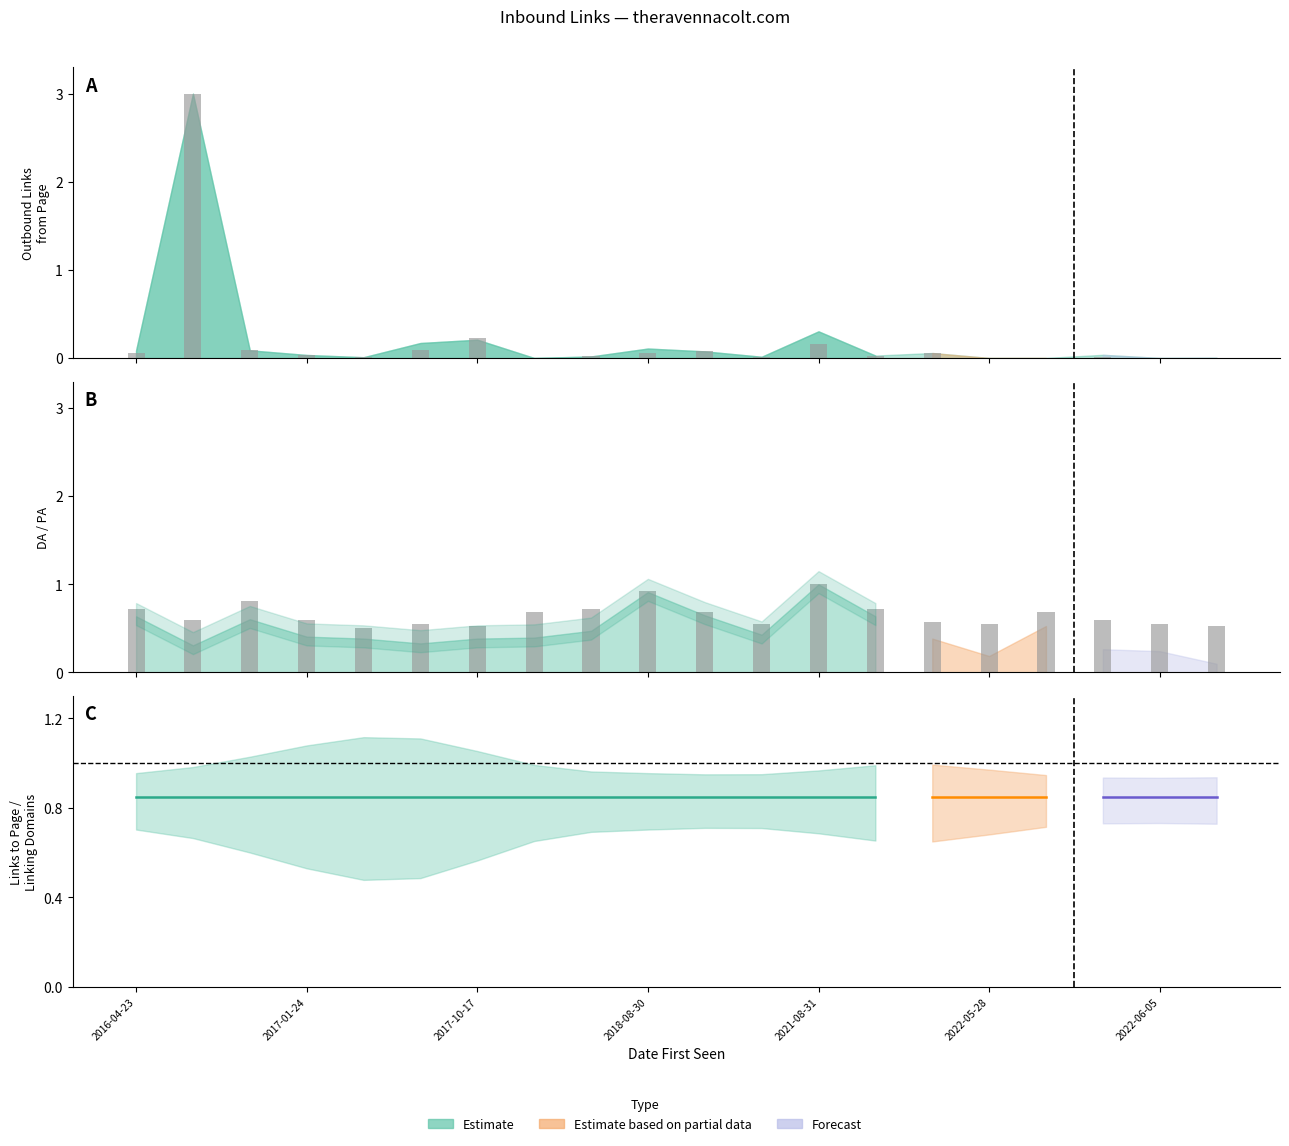

What is the spread (max minus min) of values at 16?

0.7